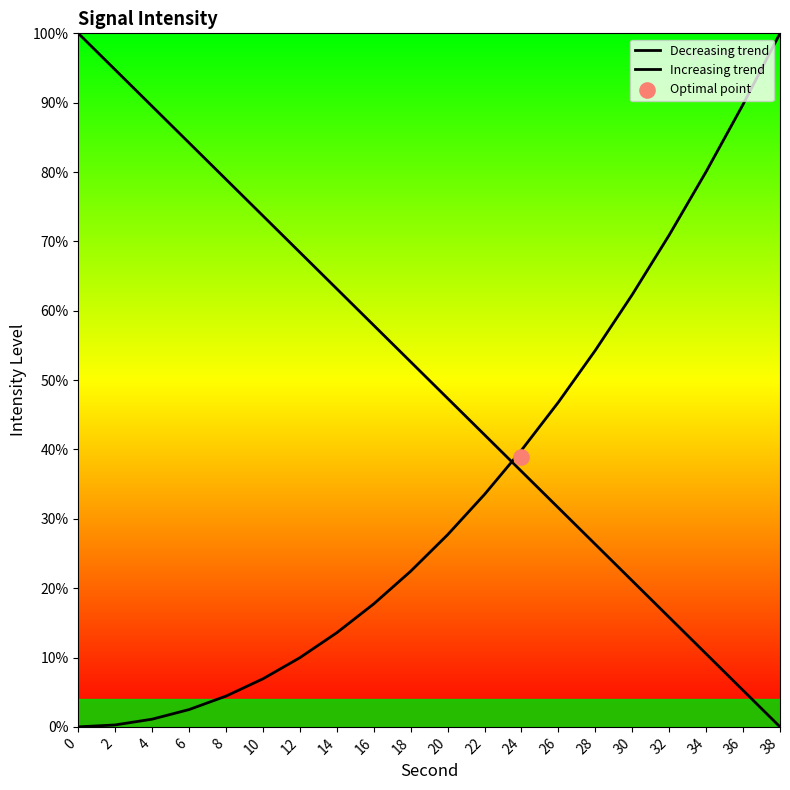

Is the value of Decreasing trend at 36 greater than the value of Increasing trend at 38?

No